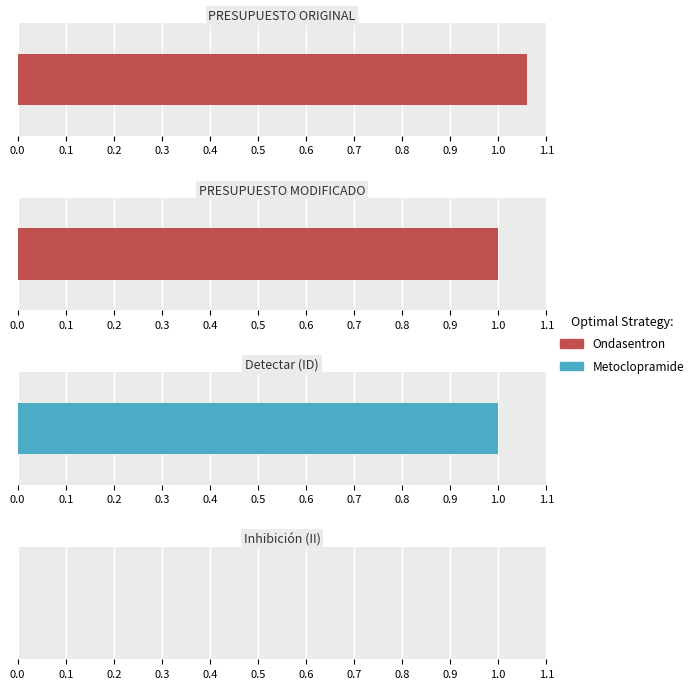

At which label does Ondasentron first exceed 100?

PRESUPUESTO ORIGINAL